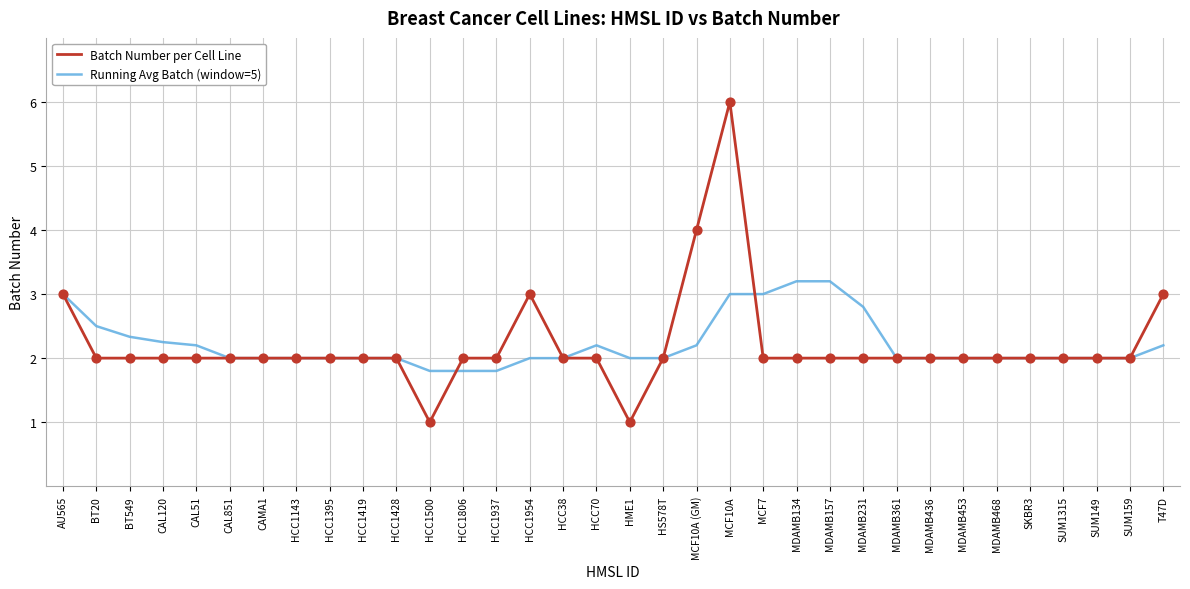

Is the value of Running Avg Batch (window=5) at BT549 greater than the value of Batch Number per Cell Line at MDAMB468?

Yes